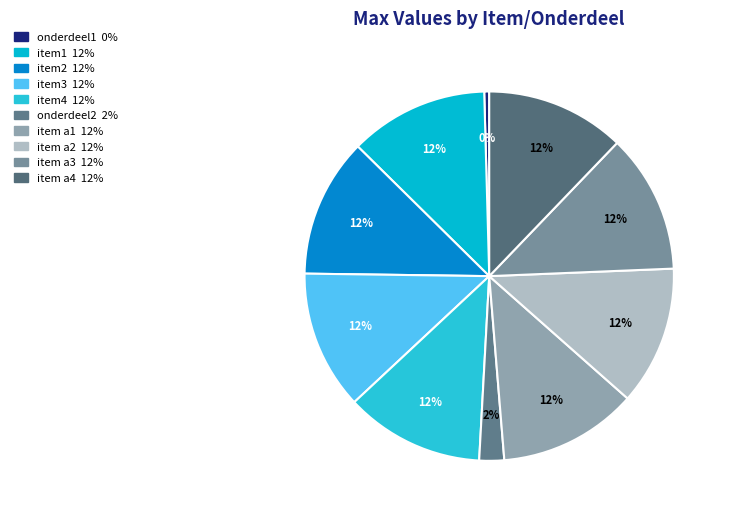

Count the number of slices in the pie.

10